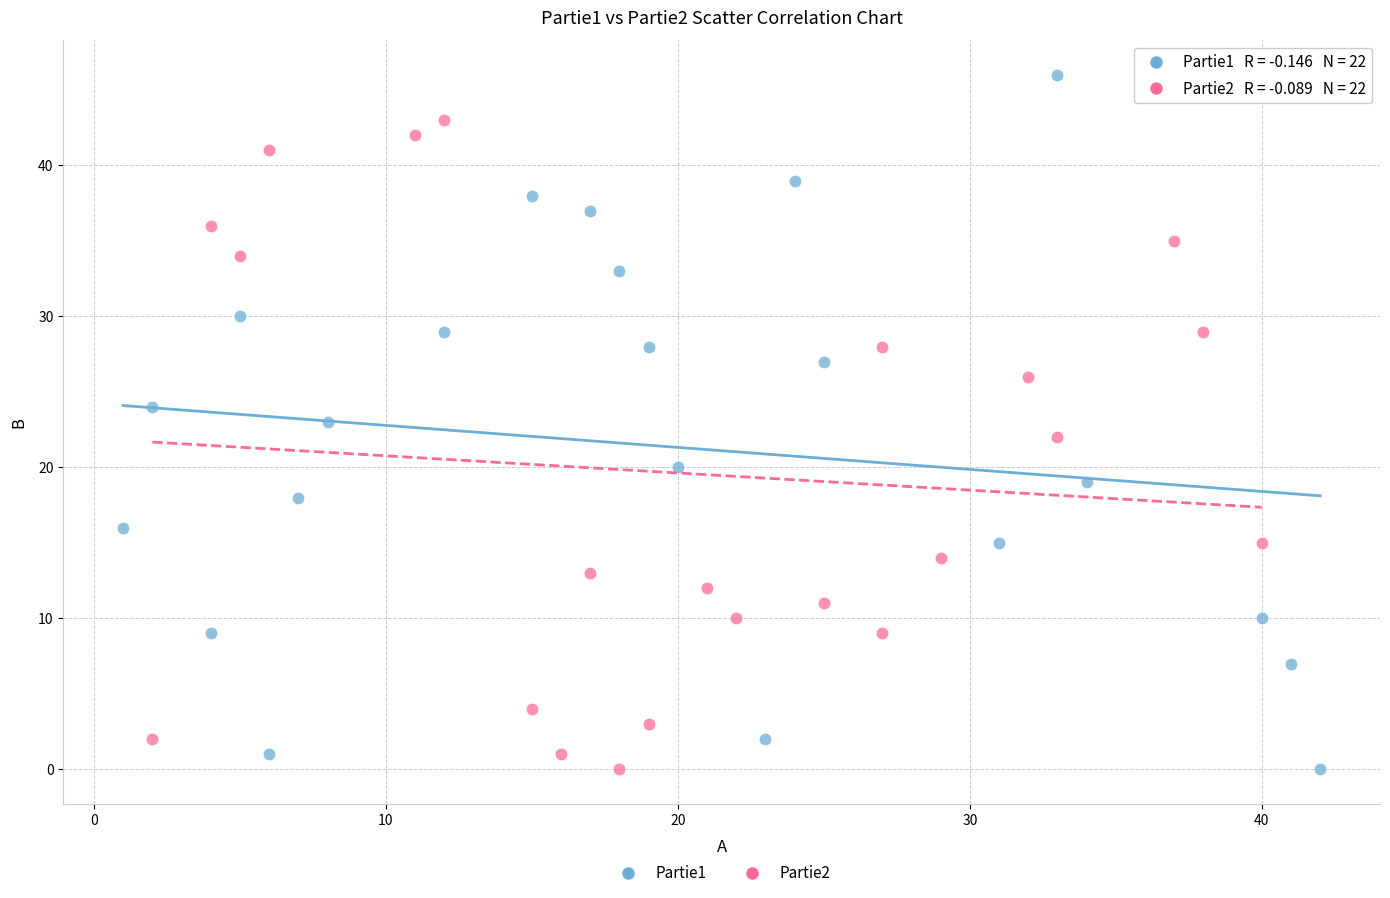

Which series has the largest Y range (max minus min)?

Partie1